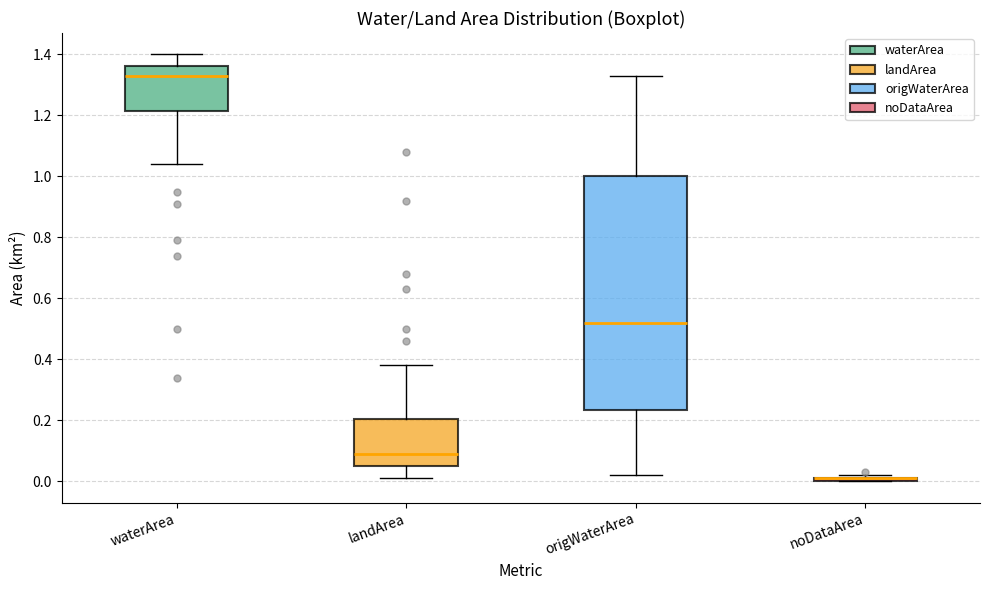

Where is the upper edge of the box for origWaterArea on the y-axis? The values are not printed on the chart, so give them approximately, as read against the axis.

1.00